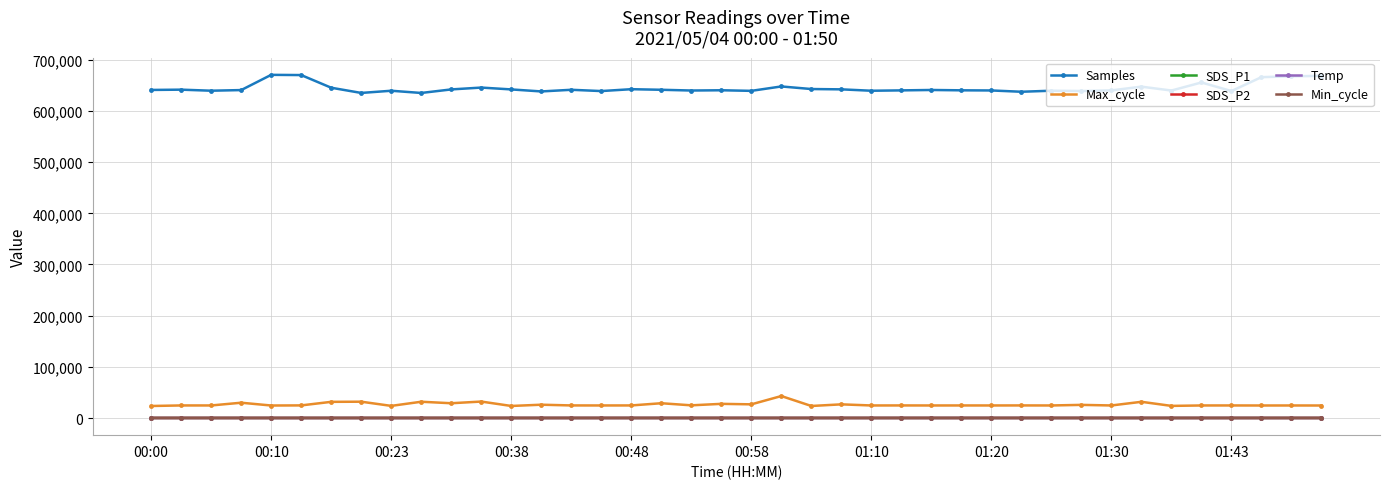

What is the maximum value shown in the chart?

670573.0